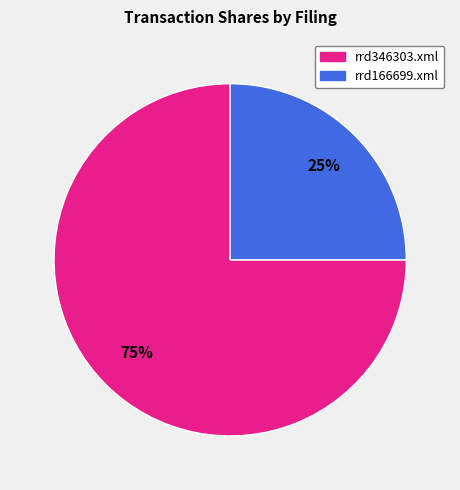

Is it true that rrd166699.xml is 31% of the pie?

False